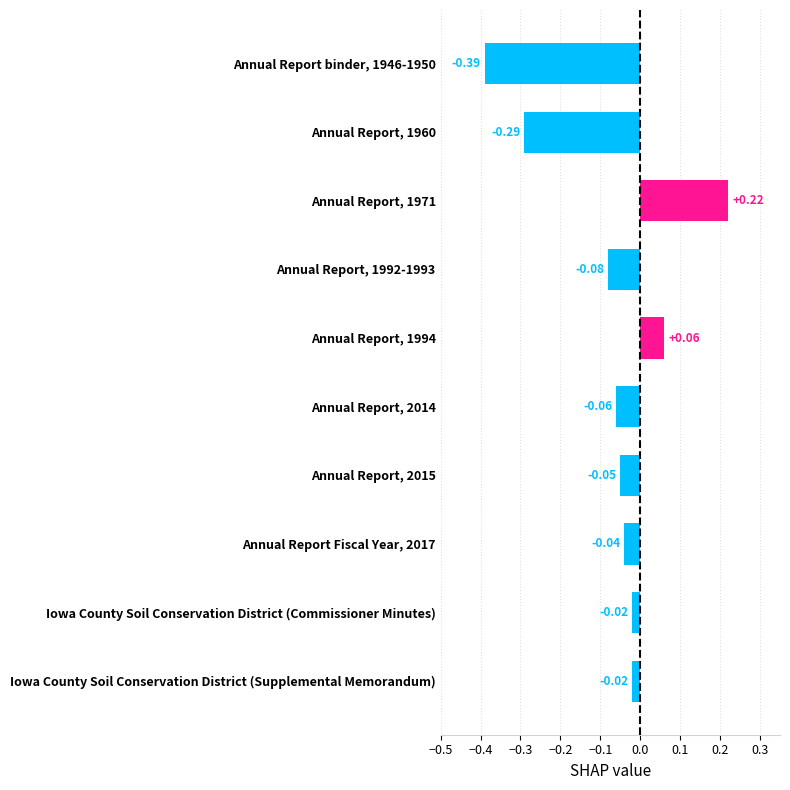

What is the difference between the maximum and minimum values?

0.6